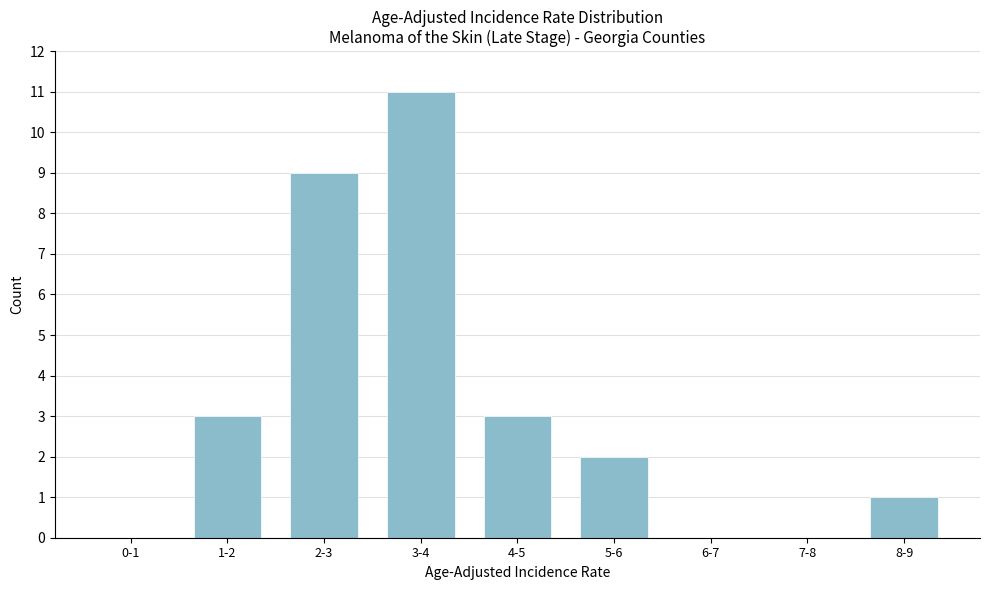

Reading right to left, list all the values displayed in this chart.

8-9=1	7-8=0	6-7=0	5-6=2	4-5=3	3-4=11	2-3=9	1-2=3	0-1=0